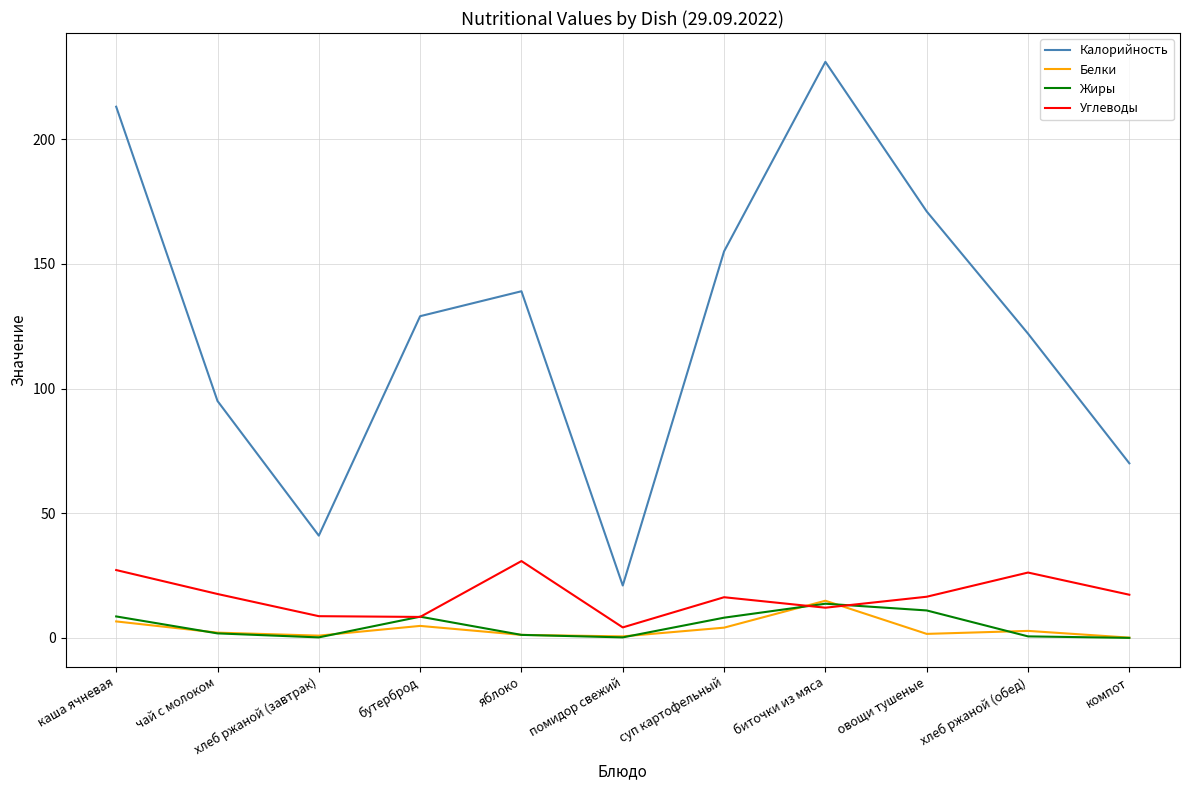

How many times do Жиры and Углеводы cross each other?

4